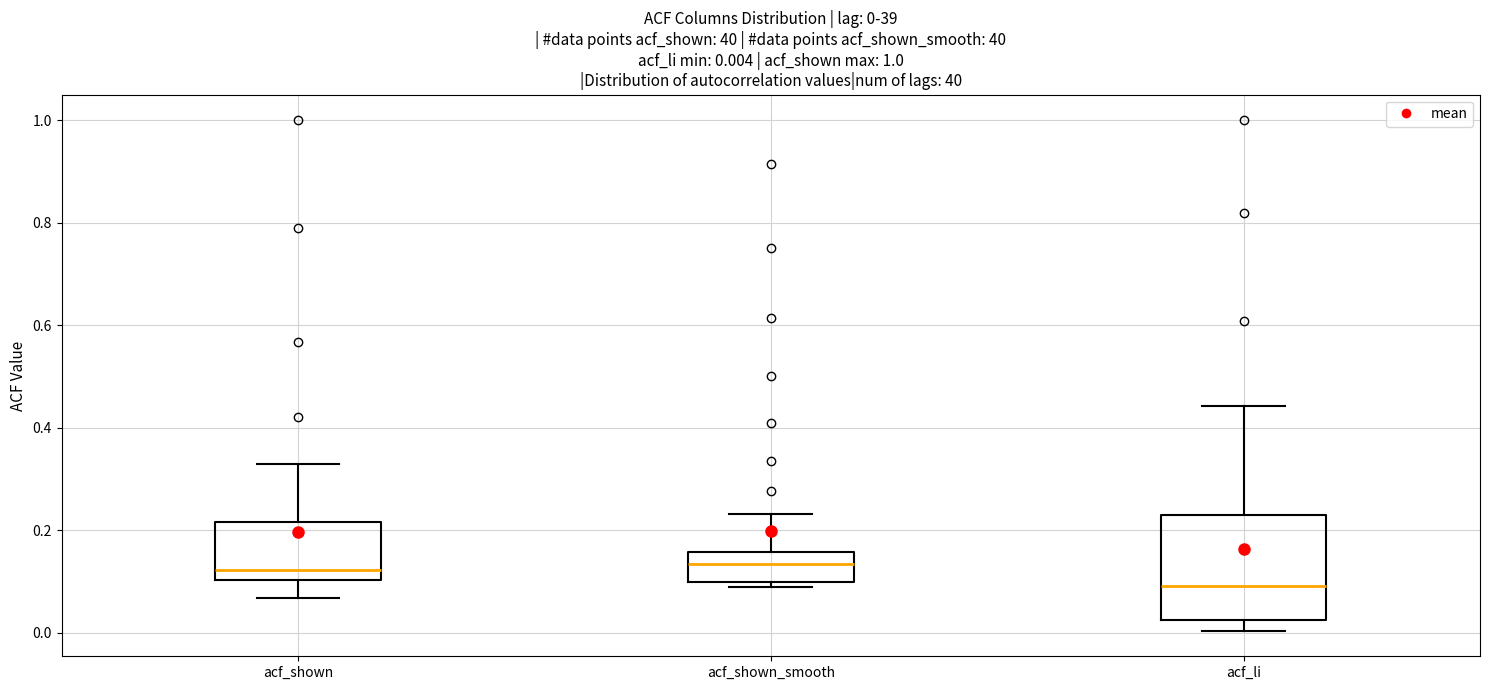

Comparing the boxes themselves (not the whiskers), which one is the tallest?

acf_li